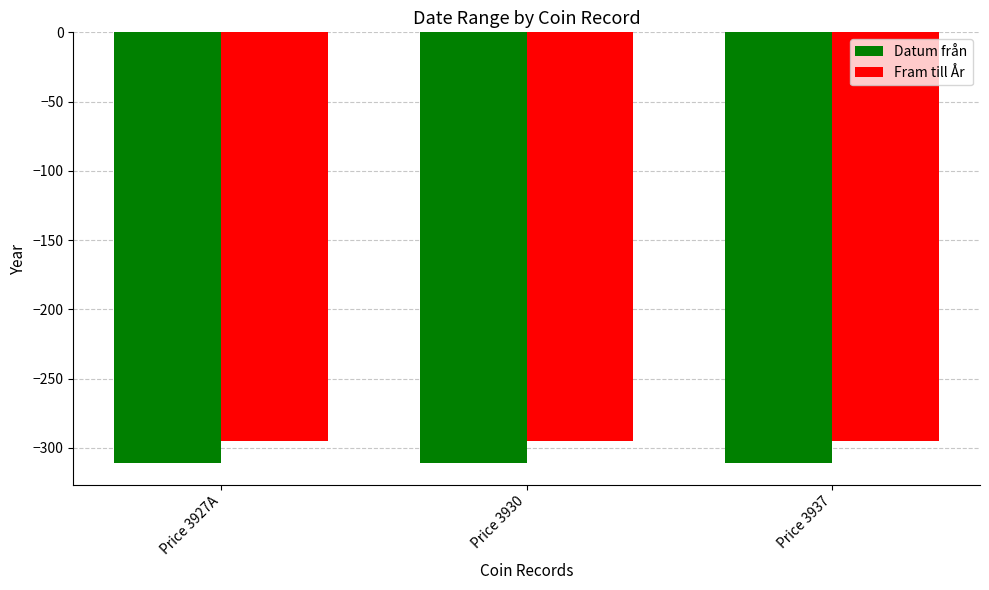

What is the label of the 1st bar from the right?

Price 3937